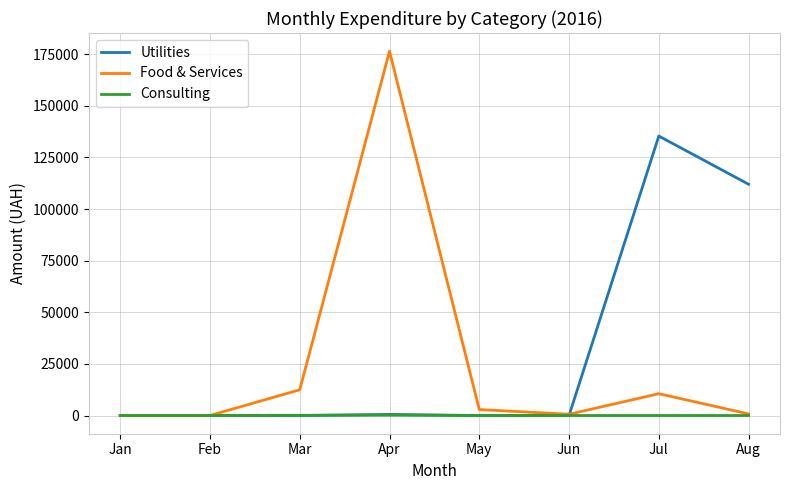

Which series changed the most between Jan and Aug?

Utilities